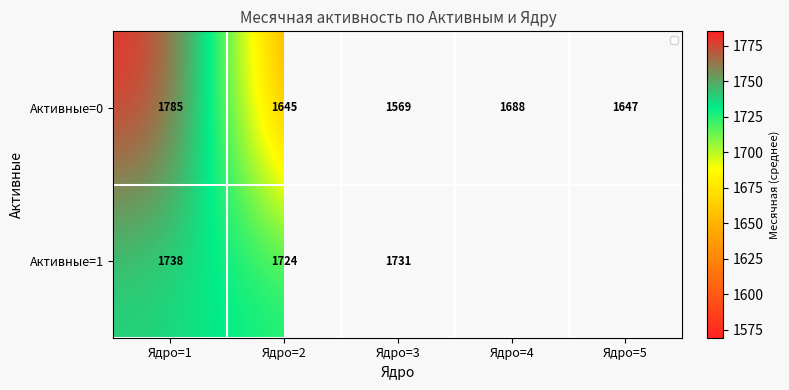

At which category is the sum across all series the highest?

Ядро=1